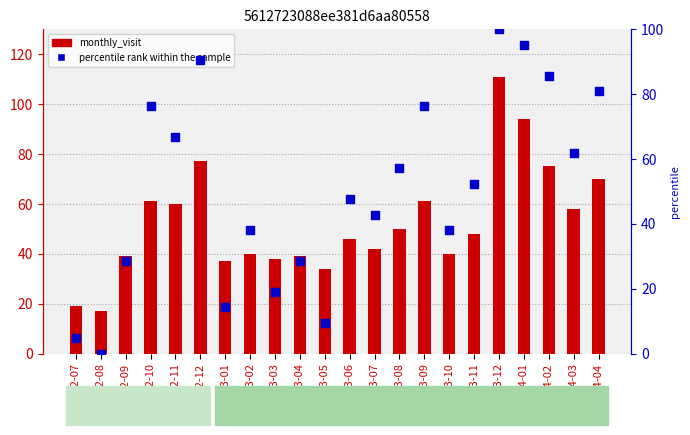

Which series has the largest total across all categories?

monthly_visit